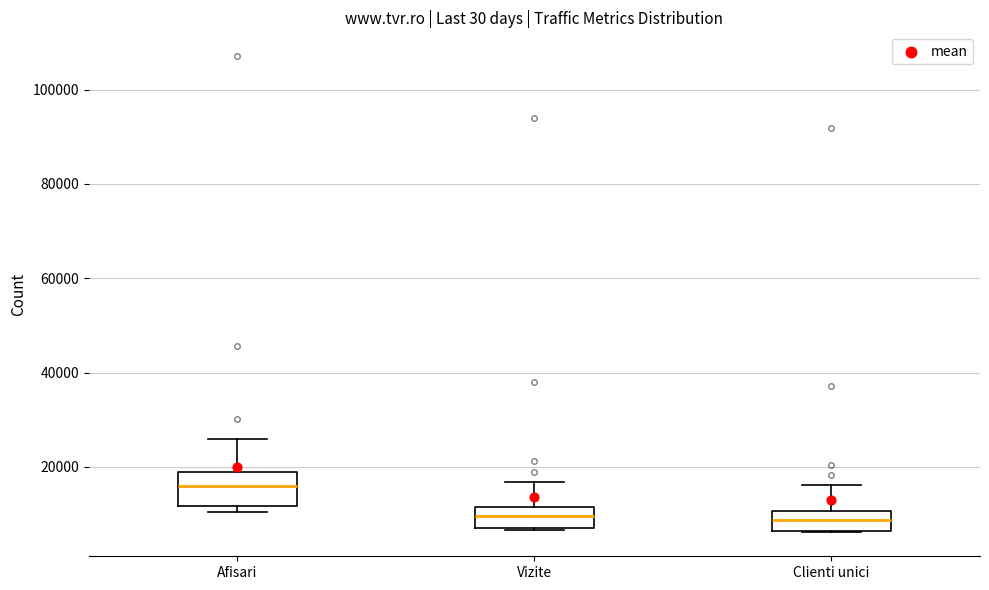

Reading left to right, read every box against the y-axis: the position of its median line, the range the box covers, and the ends of its whiskers. The values are not printed on the chart, so give them approximately, as read against the axis.

Afisari: median 16000, box 12000 to 18000, whiskers 10000 to 26000
Vizite: median 10000, box 8000 to 12000, whiskers 6000 to 16000
Clienti unici: median 8000, box 6000 to 10000, whiskers 6000 to 16000